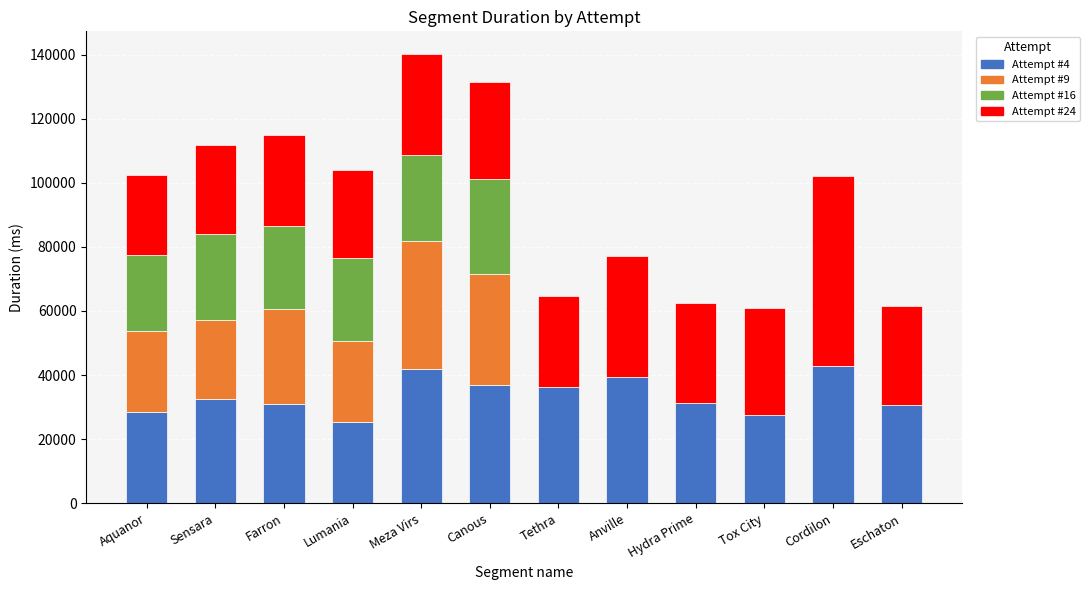

What are all the series names shown in the legend?

Attempt #4, Attempt #9, Attempt #16, Attempt #24